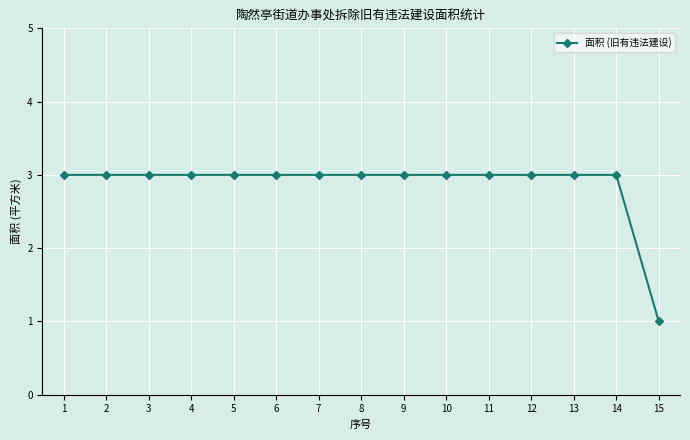

Reading left to right, what are all the values shown in this chart?

3	3	3	3	3	3	3	3	3	3	3	3	3	3	1